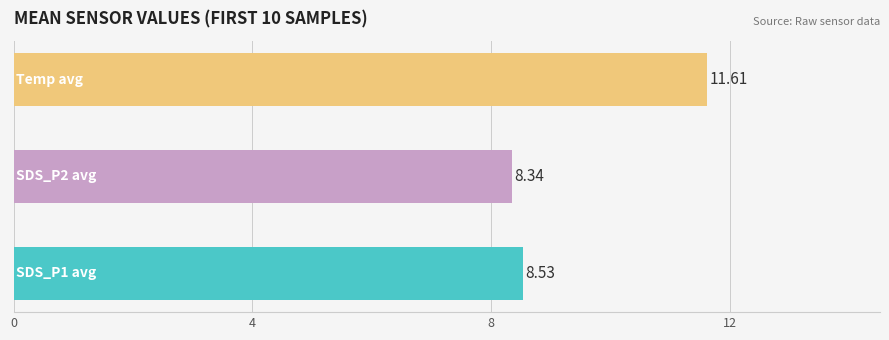

What is the sum of all values?

28.5